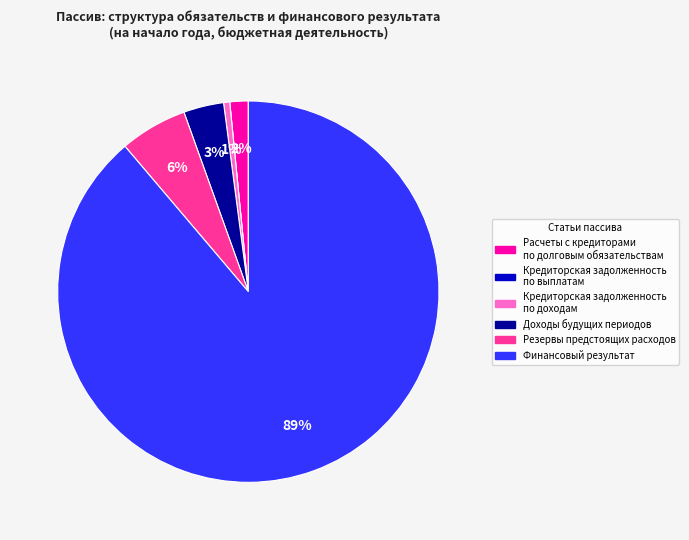

To the nearest percent, what is the combined percentage of Кредиторская задолженность по доходам and Доходы будущих периодов?

4%